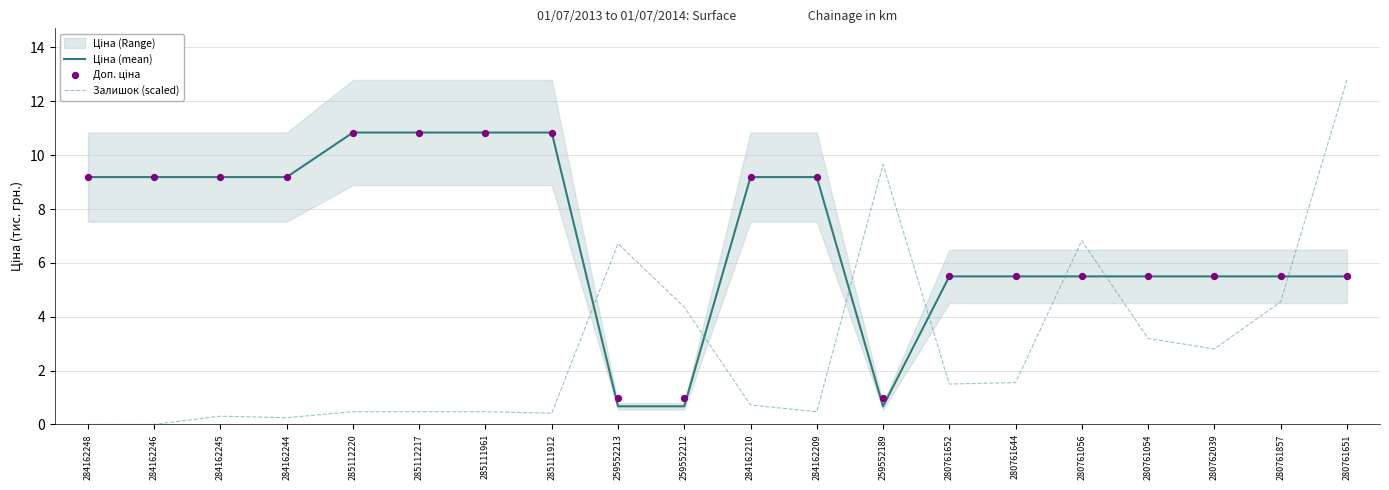

At which category is the sum across all series the highest?

280761651